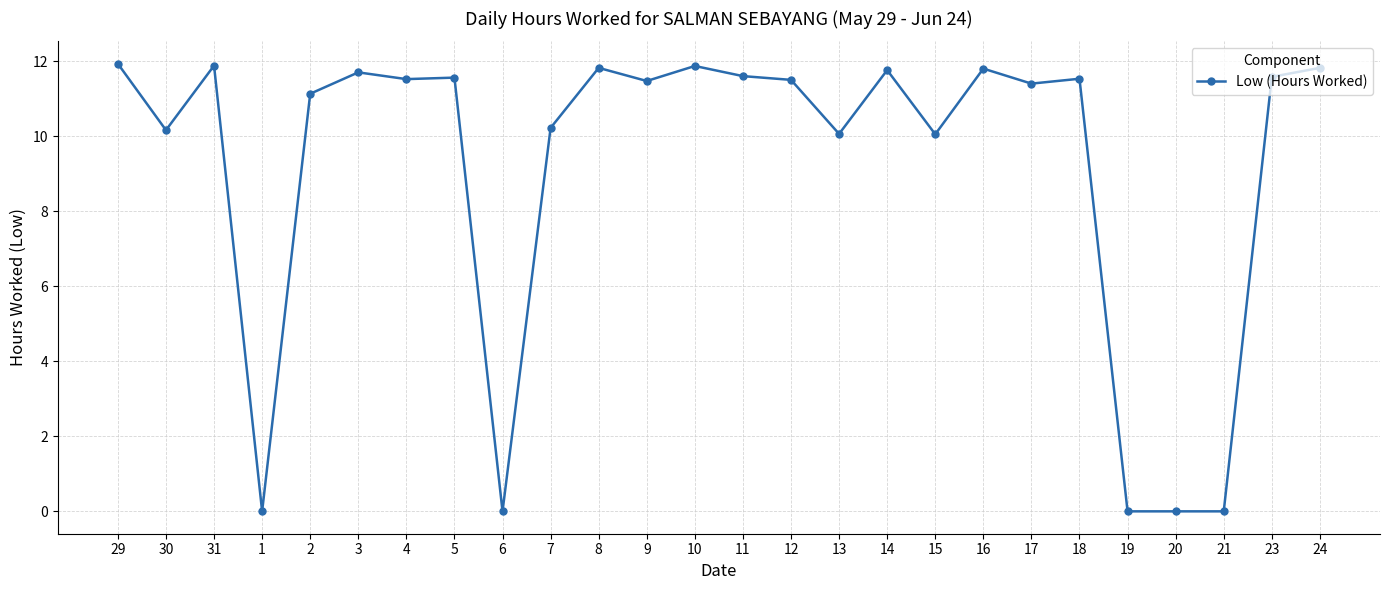

What is the difference between the maximum and minimum values?

11.9